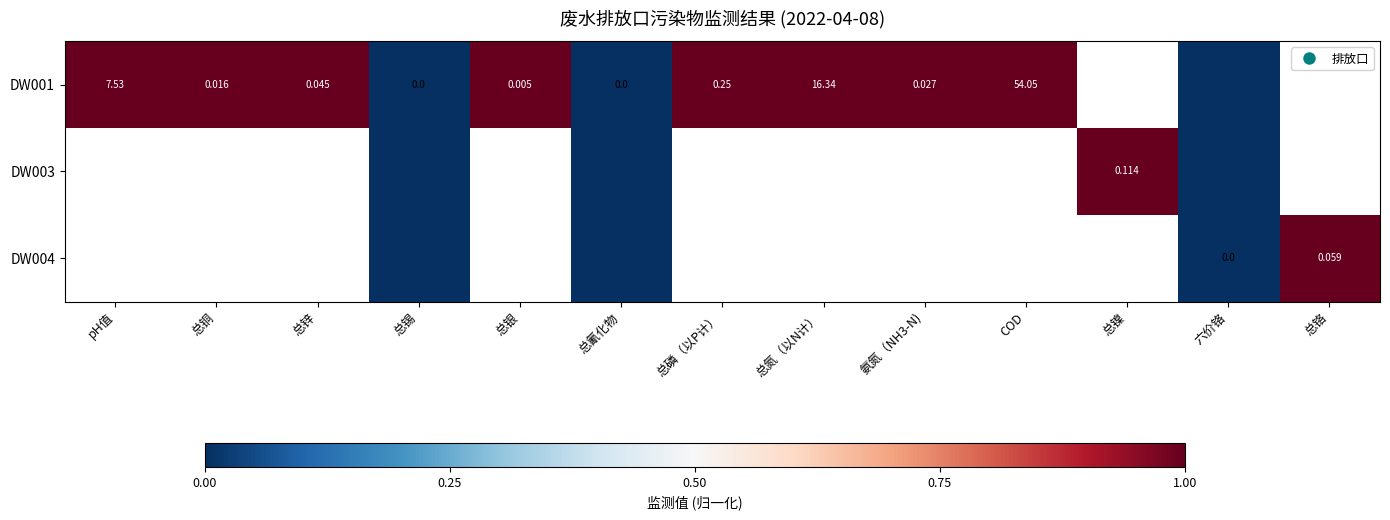

Which category has the highest value across all series?

pH值